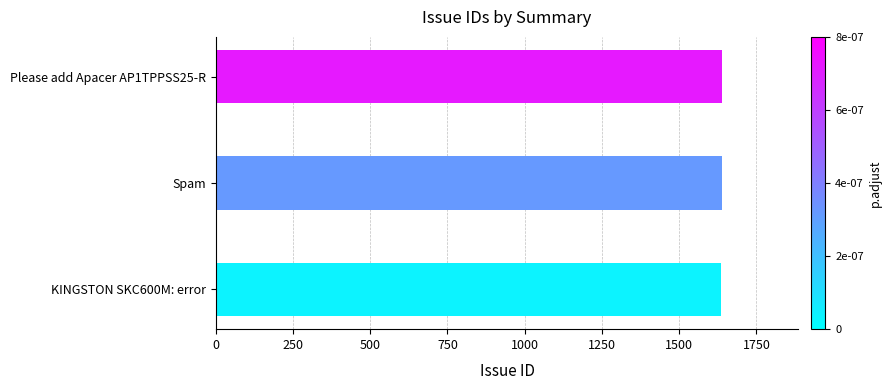

The value at Spam is 1638. True or false?

True